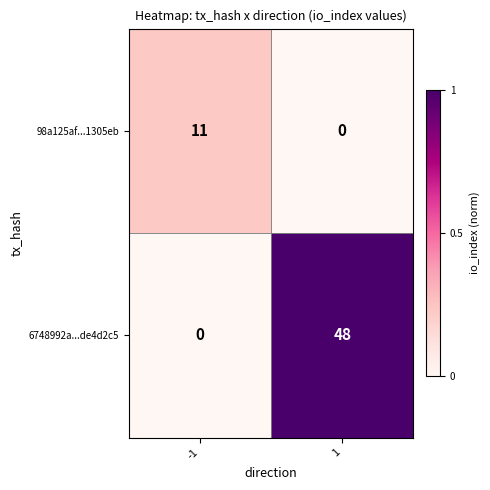

Rank the series at 1 from lowest to highest value.

98a125af...1305eb, 6748992a...de4d2c5